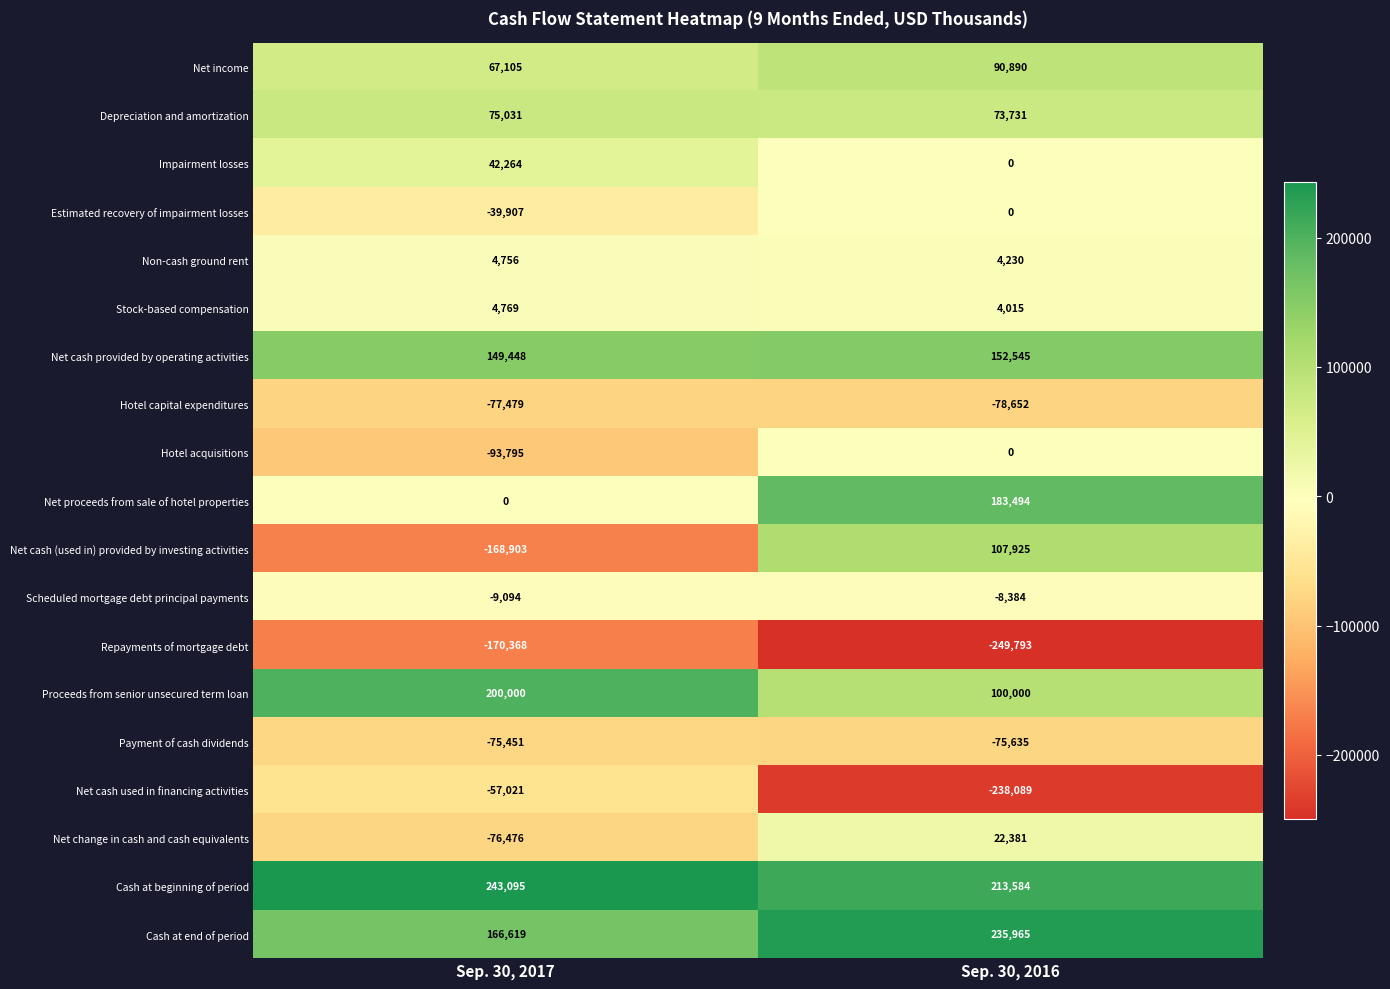

What is the approximate value of Payment of cash dividends at Sep. 30, 2016?

-75635